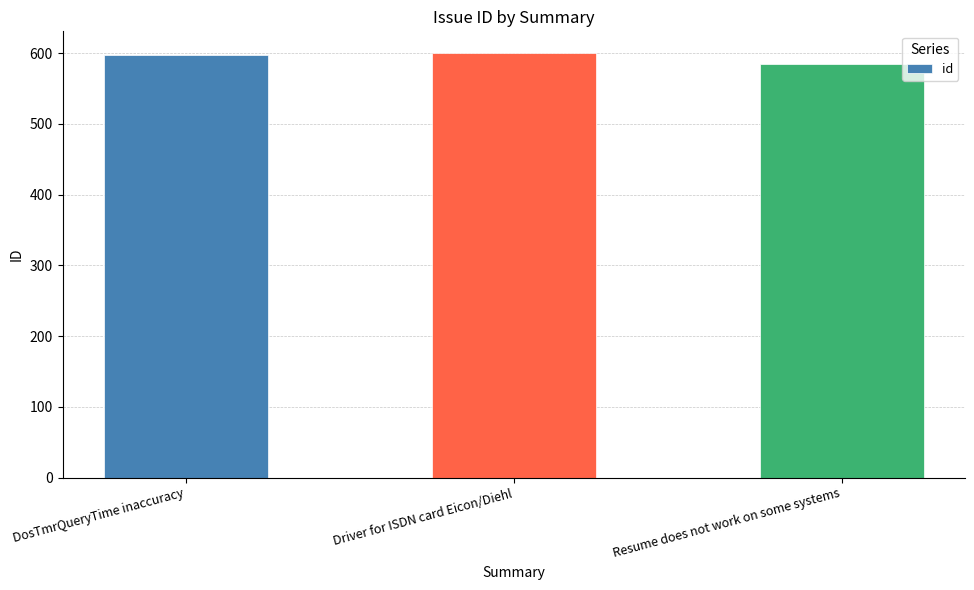

What is the value of the 2nd bar from the left?

601